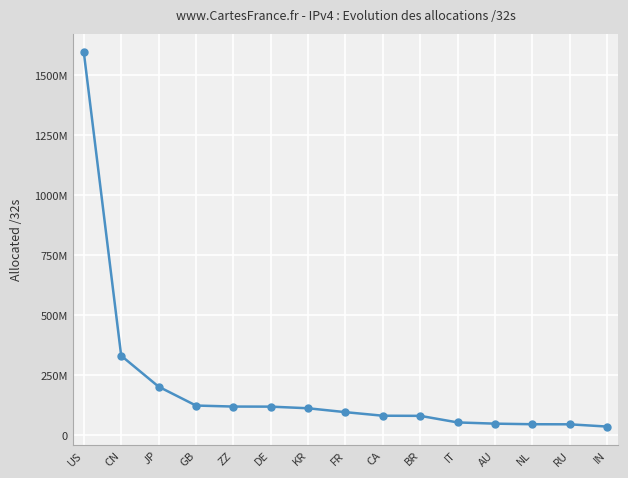

Does the chart have visible grid lines?

Yes